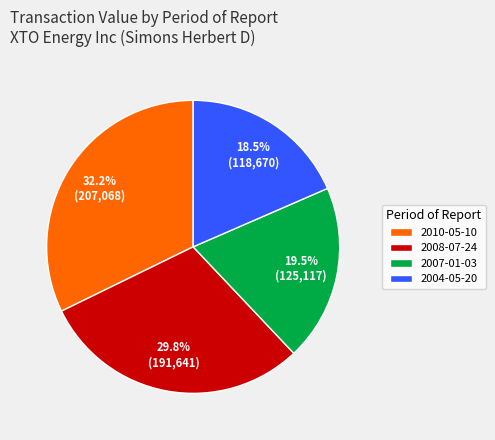

Count the number of slices in the pie.

4